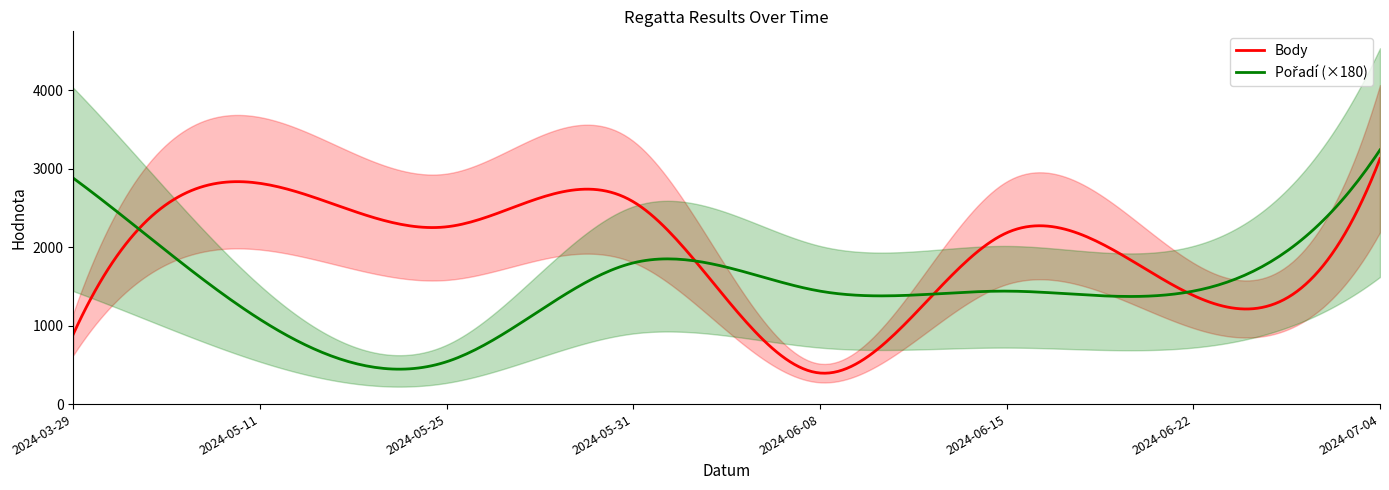

At 2024-06-15, list the series in order from largest to smallest.

Body, Pořadí